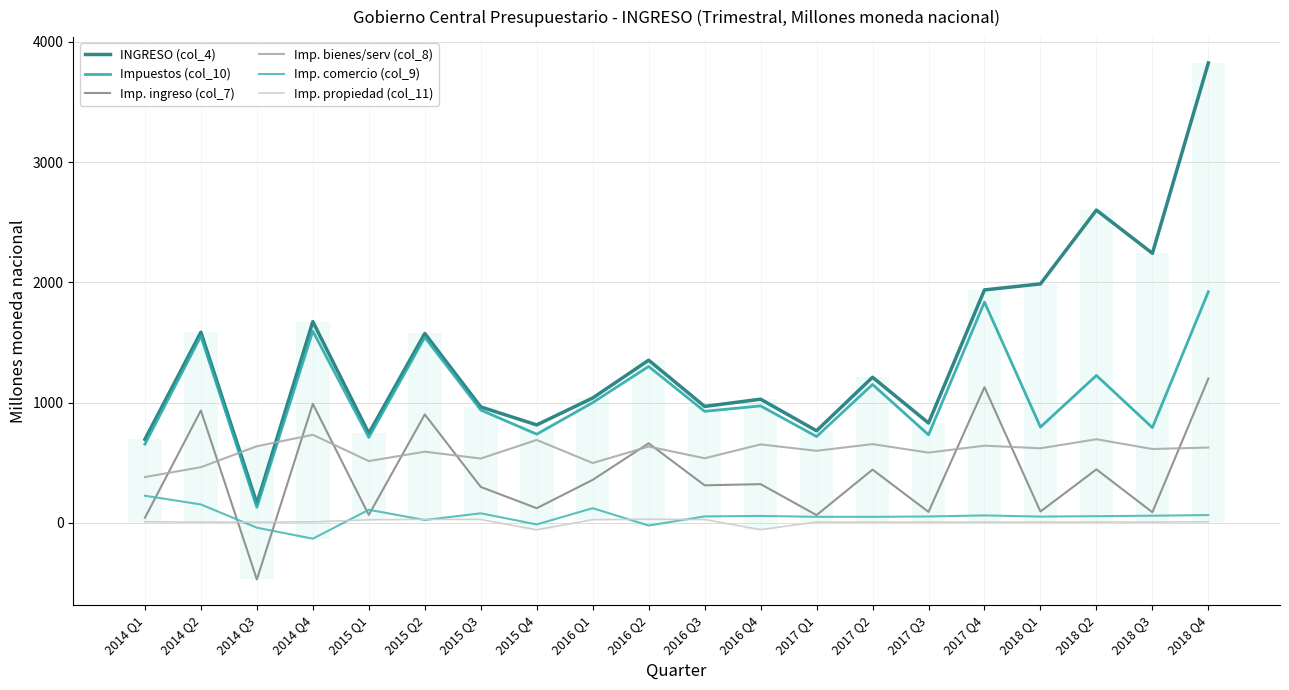

What position from the right is 2016 Q2?

11